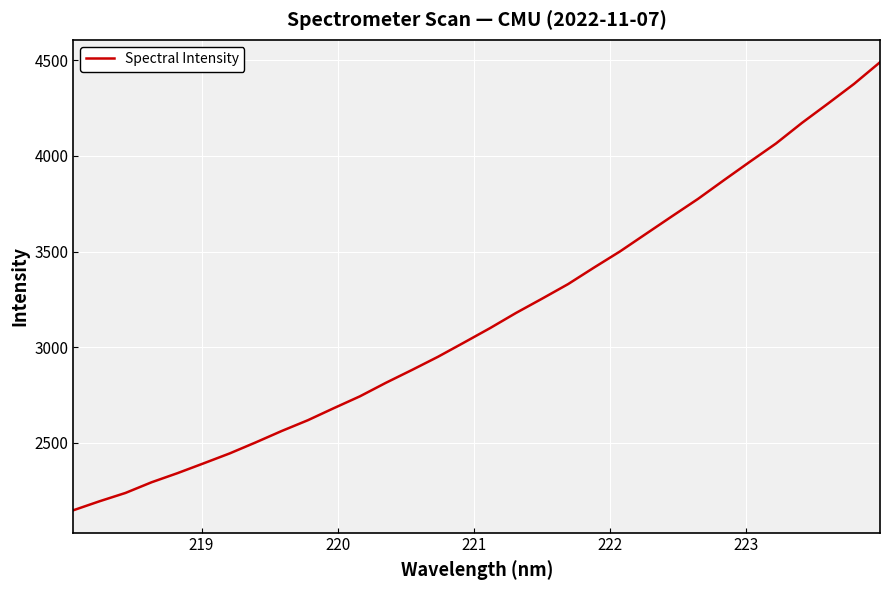

What is the smallest value displayed?

2147.7